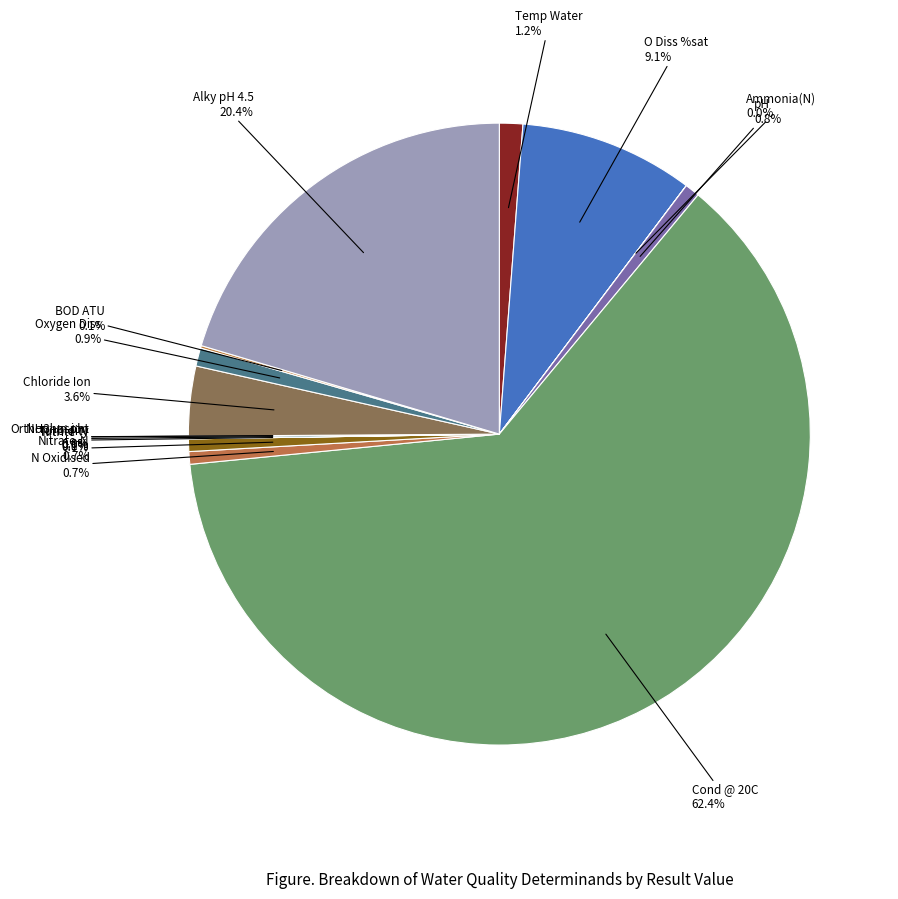

Does any single category account for the majority?

Yes